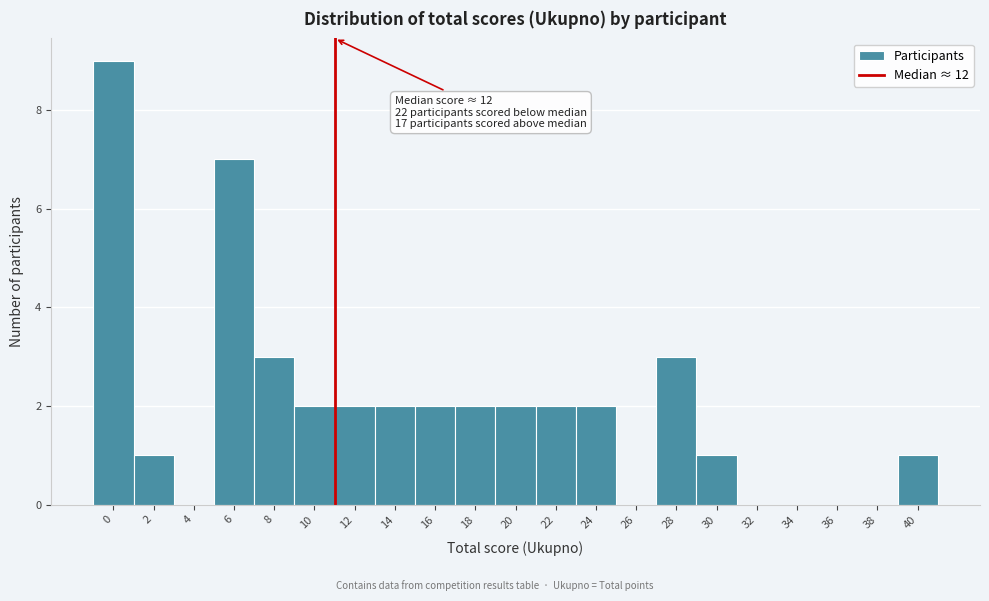

What is the sum of all values?

41